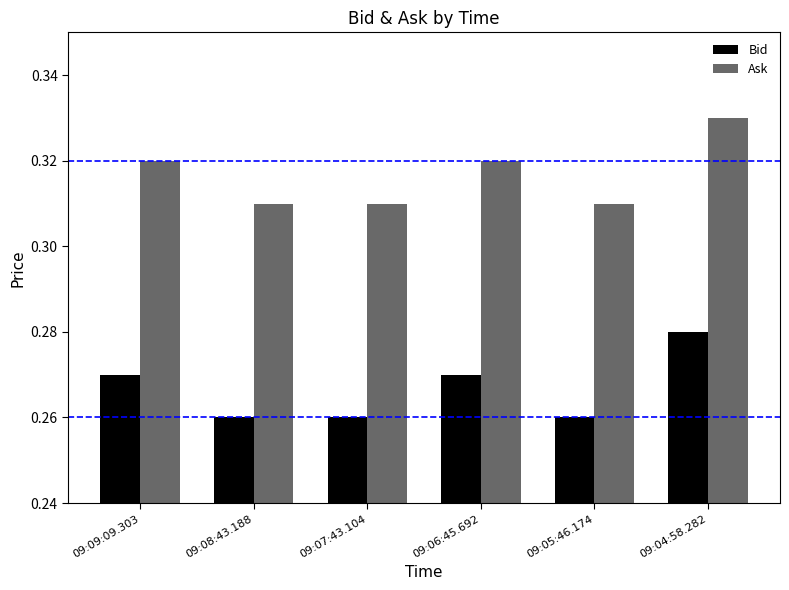

What is the sum of all Ask values?

1.9